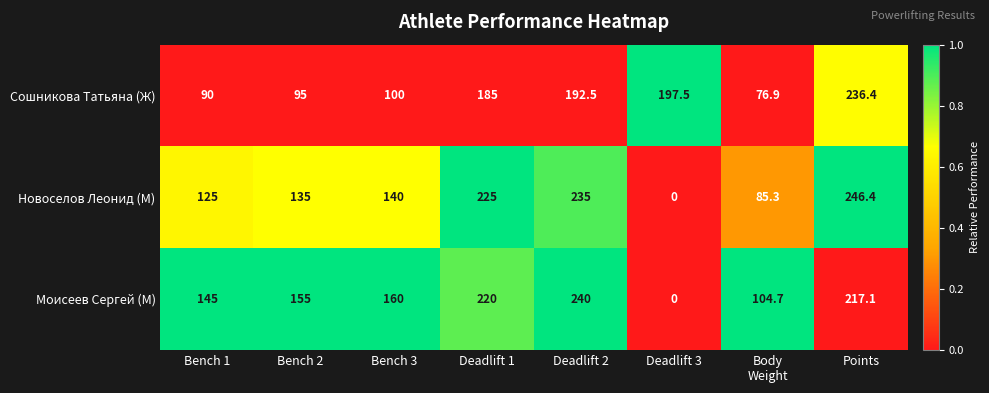

What is the difference between the second highest and second lowest values in the Сошникова Татьяна (Ж) series?

107.5